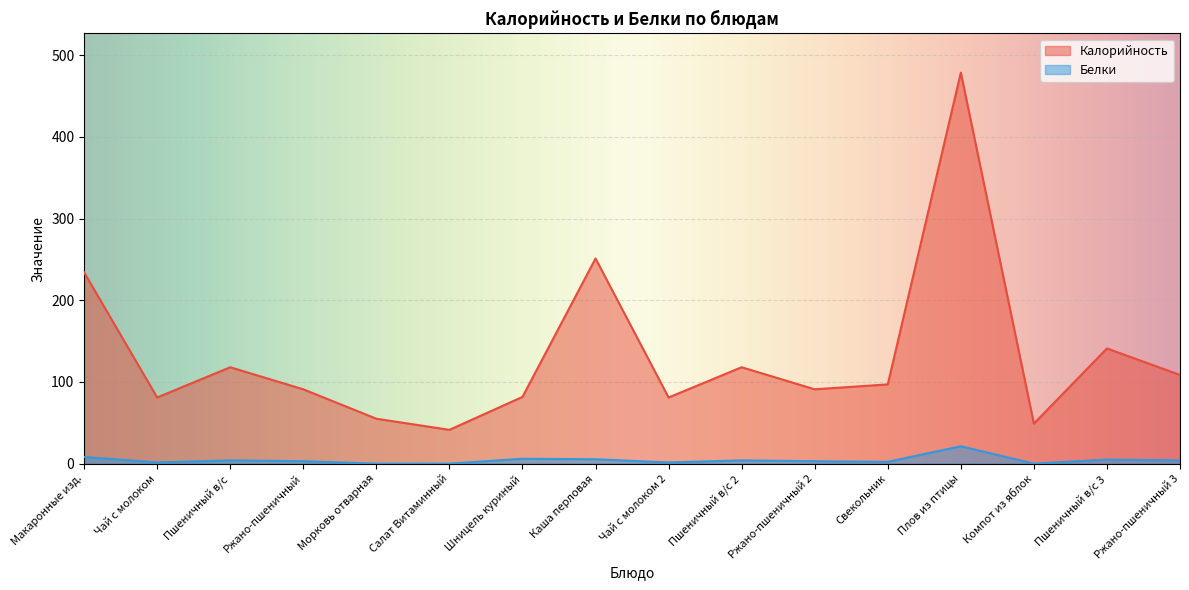

Is it true that Белки equals 1.5 at Чай с молоком 2?

True